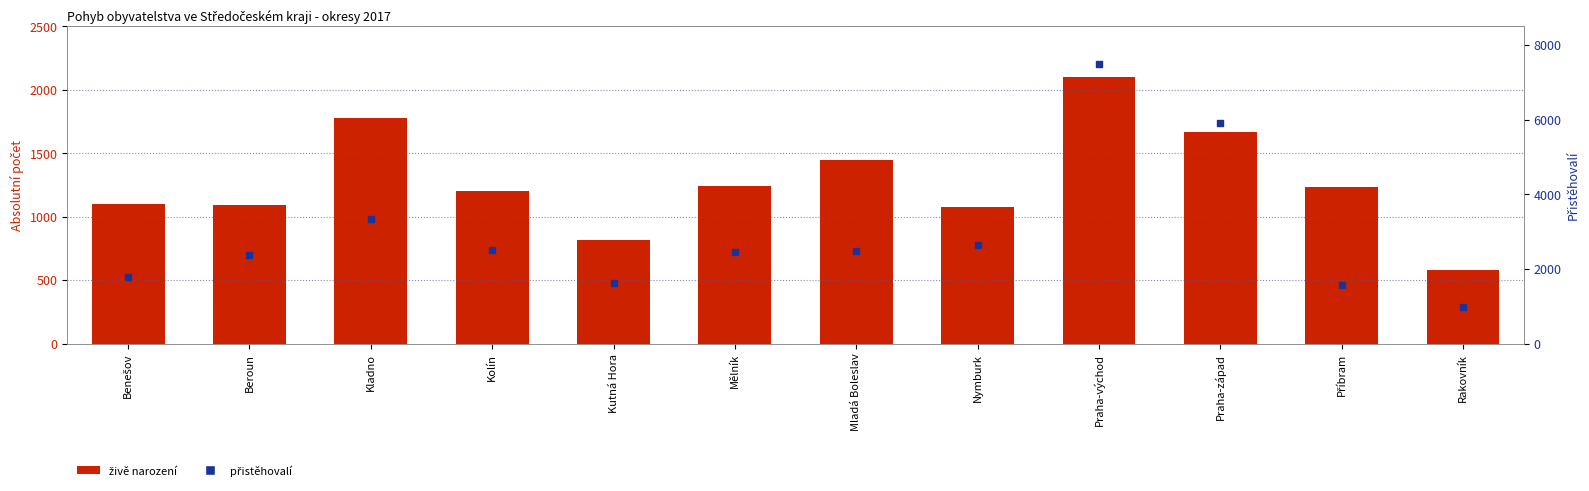

At which category is the sum across all series the highest?

Praha-východ